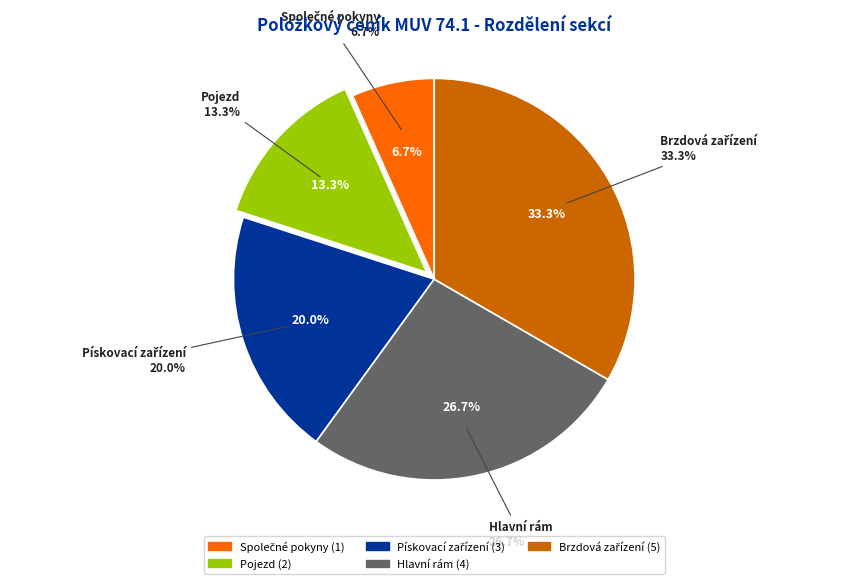

What percentage is NOT represented by Hlavní rám?

73.3%